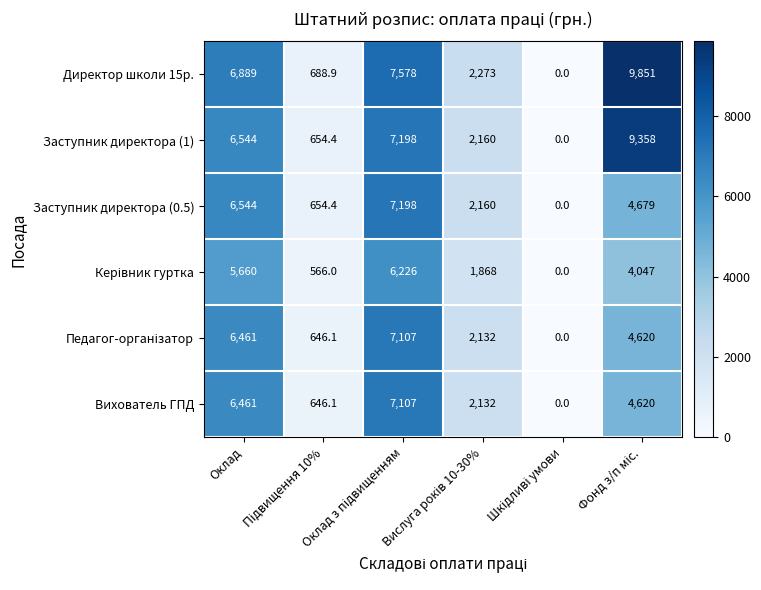

At how many categories does at least one series exceed 2212?

4